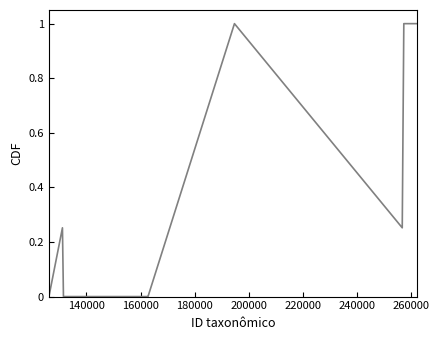

What is the difference between the maximum and minimum values?

1.0